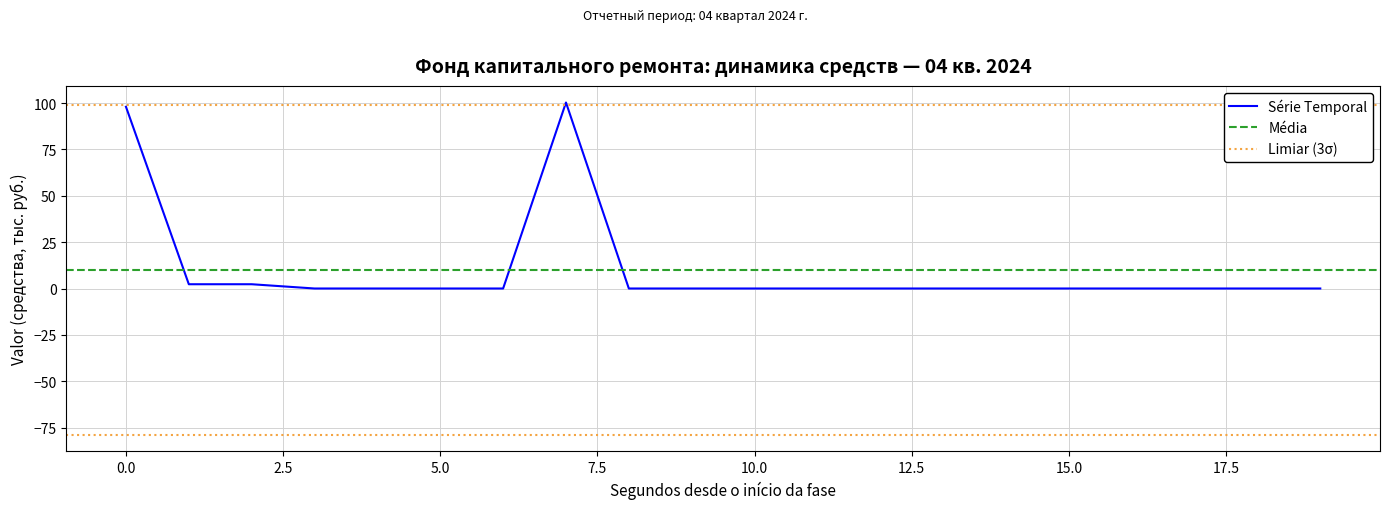

How many values exceed 0?

4